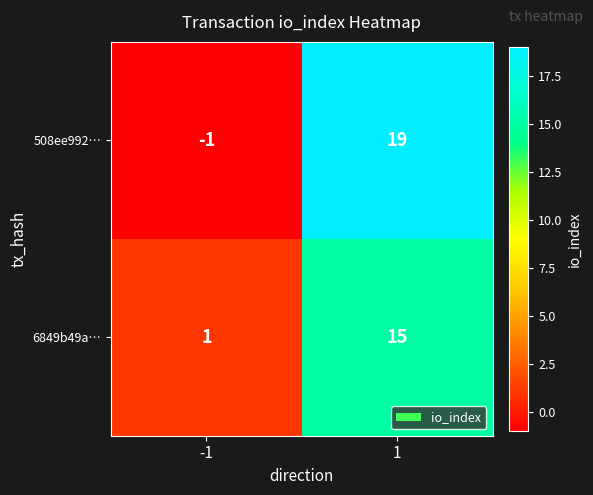

Reading left to right, transcribe all the data shown in this chart.

508ee992…: -1=-1	1=19
6849b49a…: -1=1	1=15